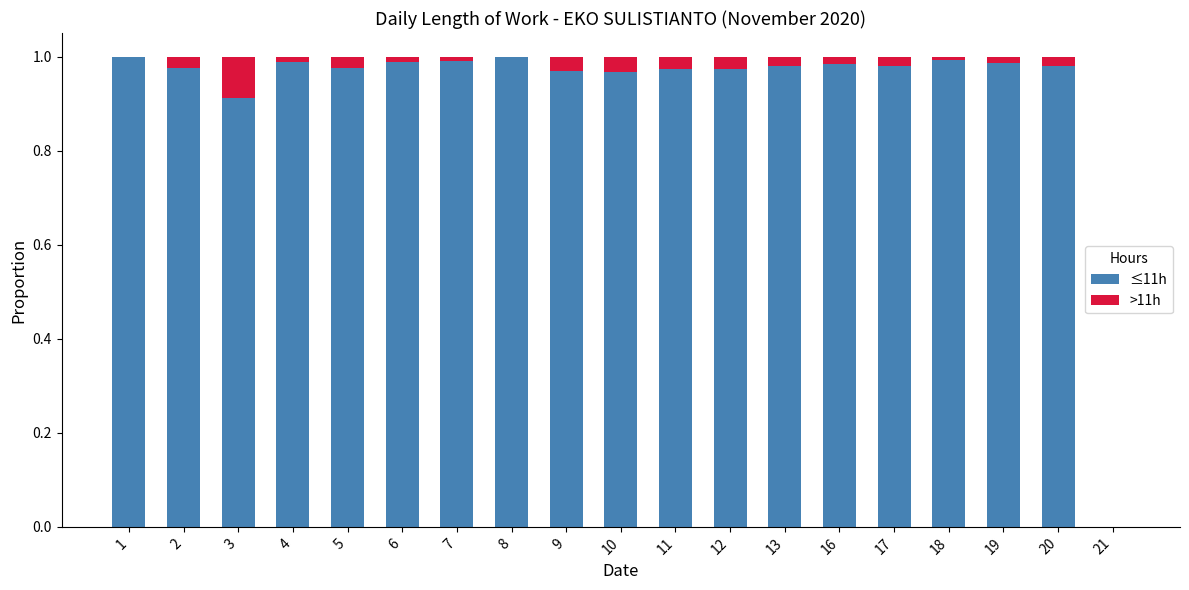

What is the sum of the ≤11h values at 2 and 10?

1.9